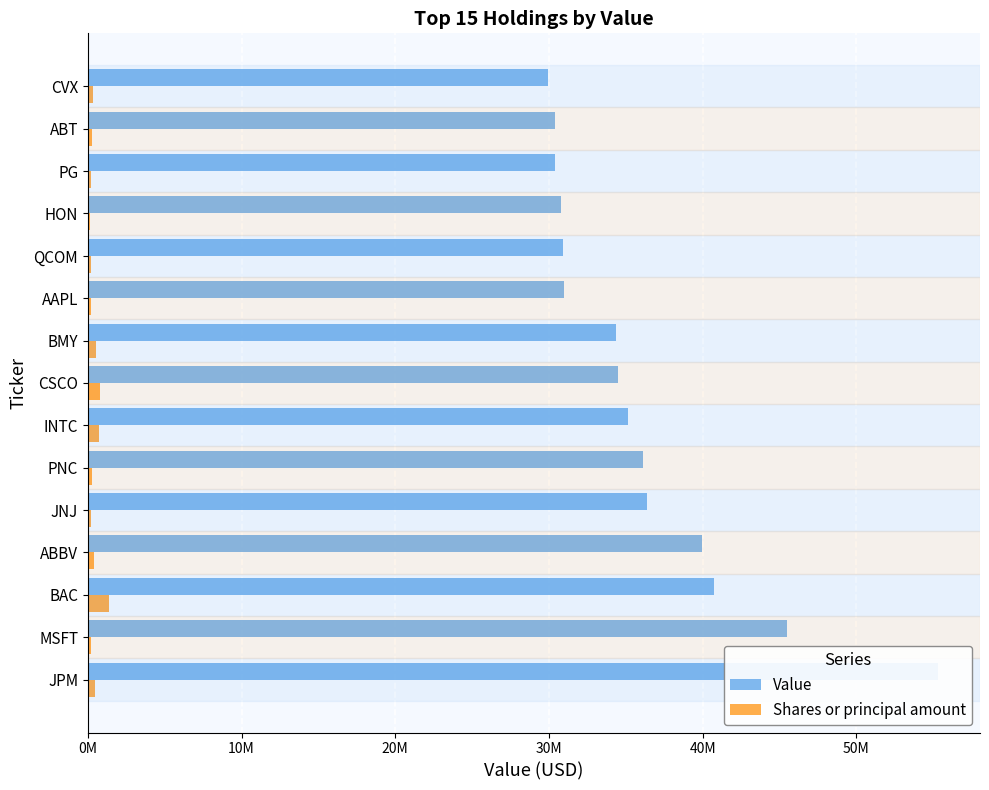

Rank the series by their average value, from lowest to highest.

Shares or principal amount, Value